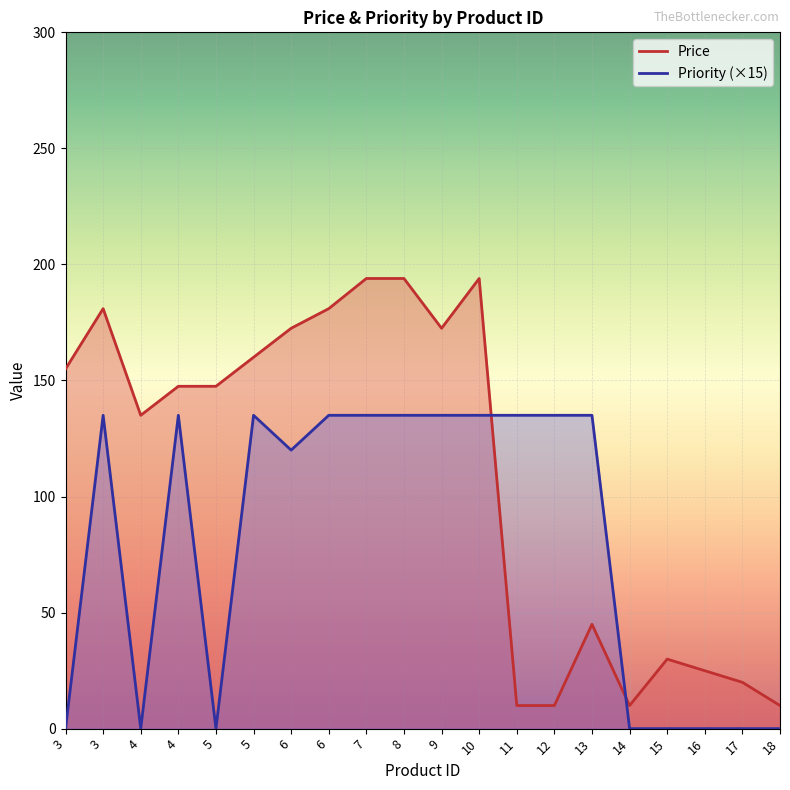

In Price, how many points are lower than both neighbors (excluding endpoints)?

3